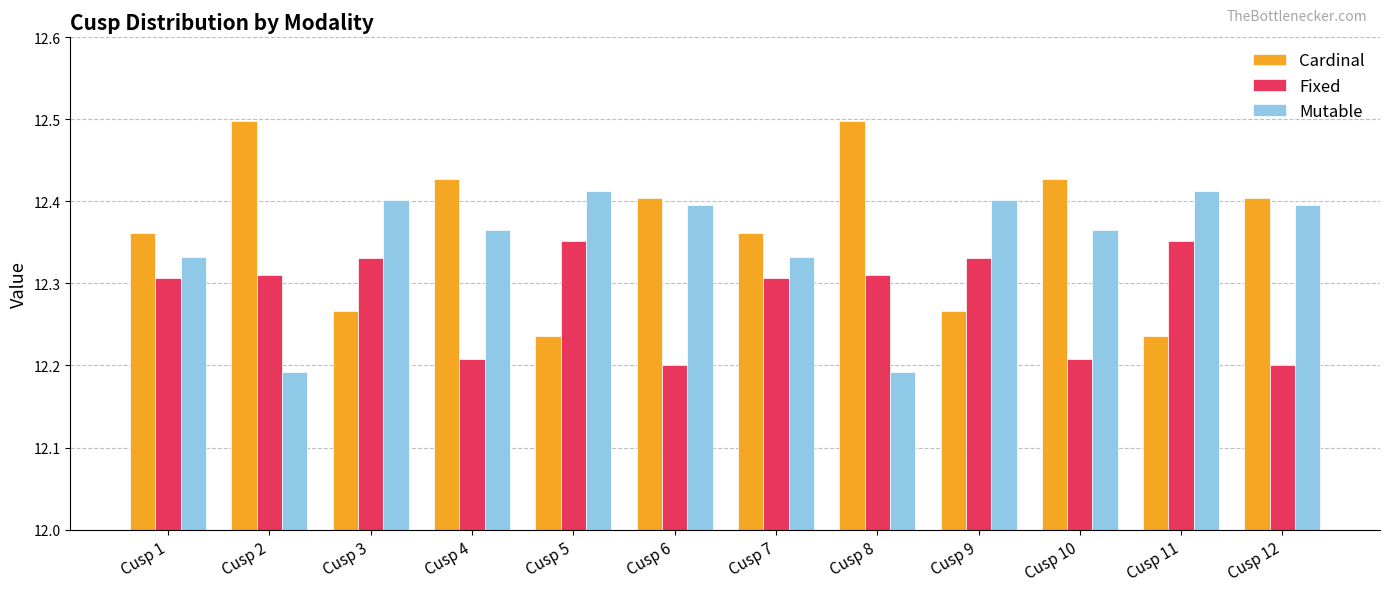

What is the total value across all series at Cusp 2?

37.0